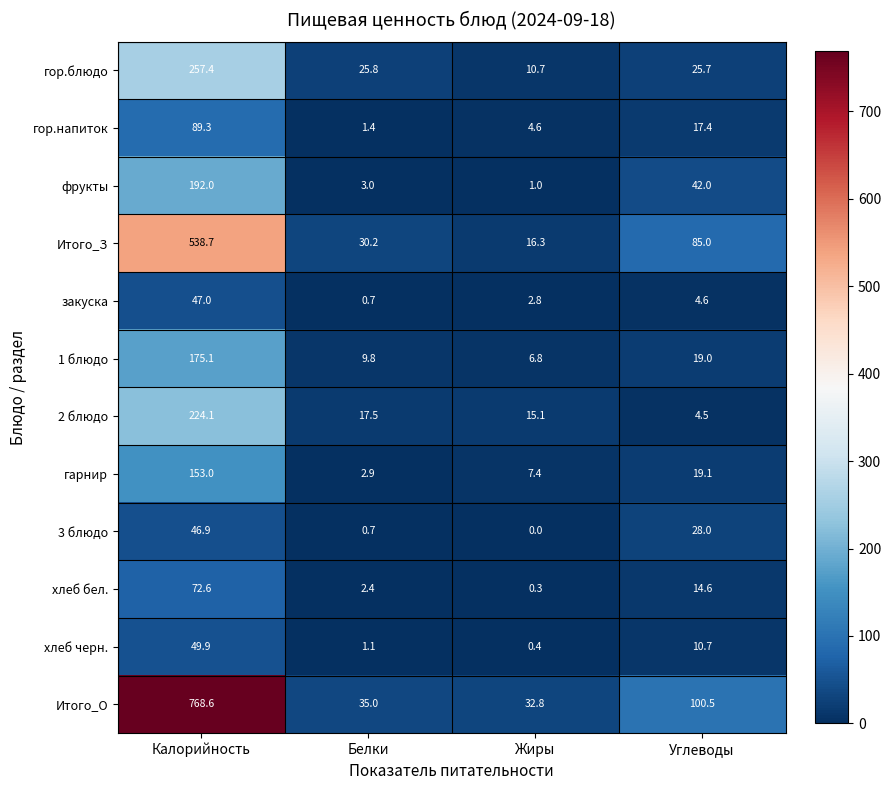

At how many categories does at least one series exceed 383?

1